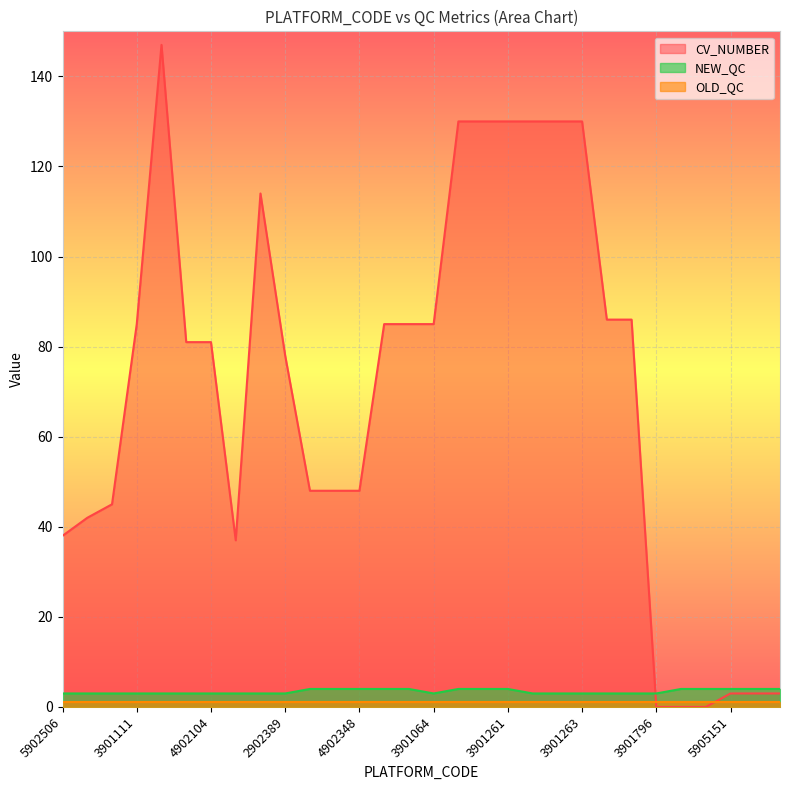

True or false: CV_NUMBER has a value of 92 at 3901796.

False